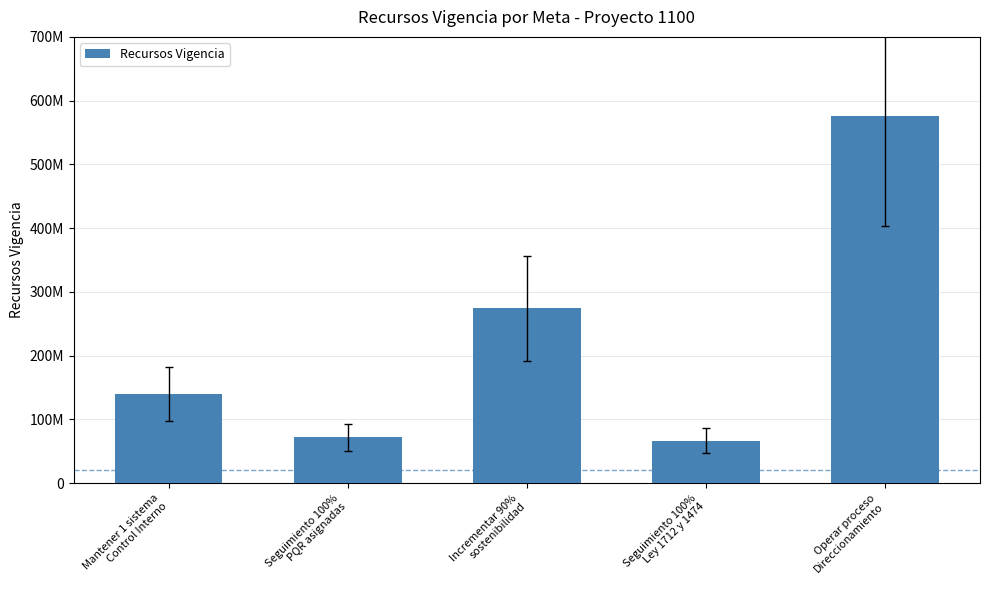

Reading left to right, what are all the values shown in this chart?

140439246.0	71929020.3	274611605.0	66647798.5	576121744.9